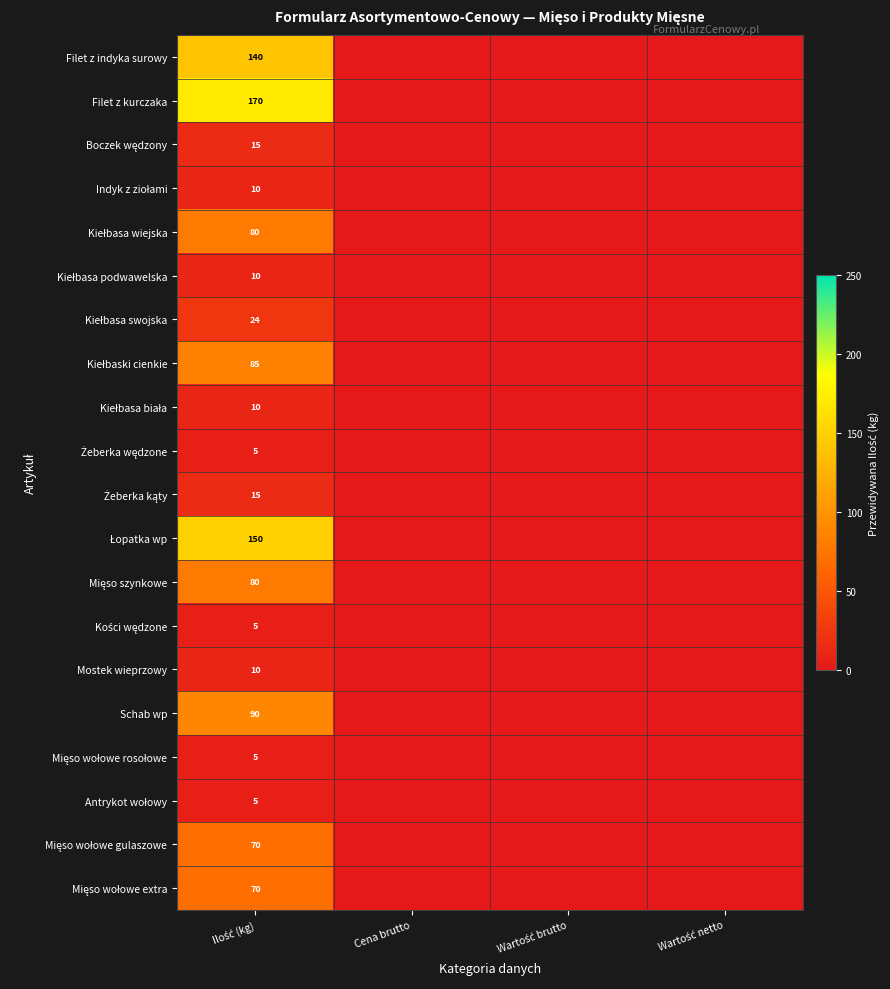

How many data points in Łopatka wp are above 0?

1